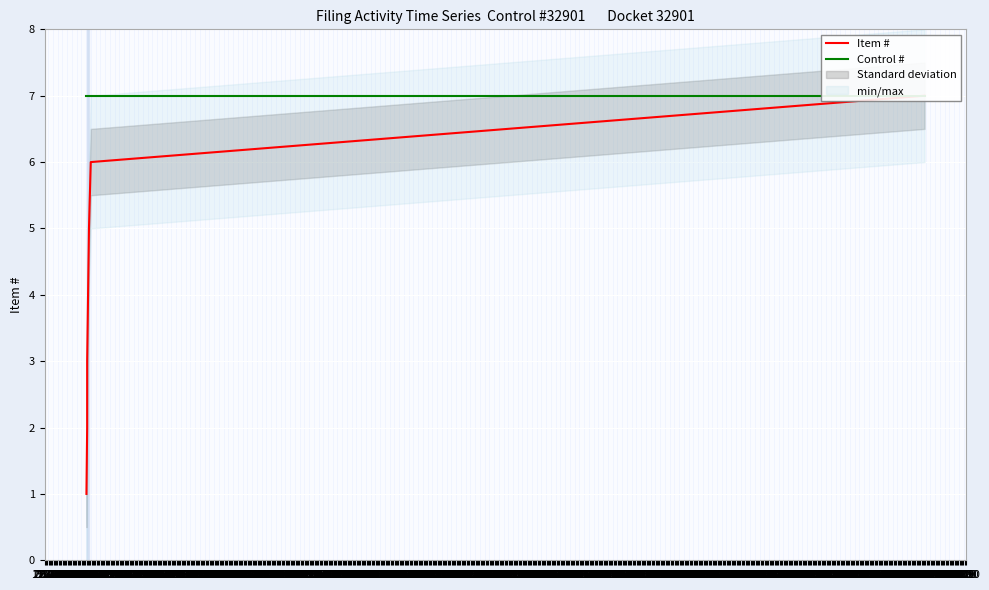

How many lines are shown in the chart?

2